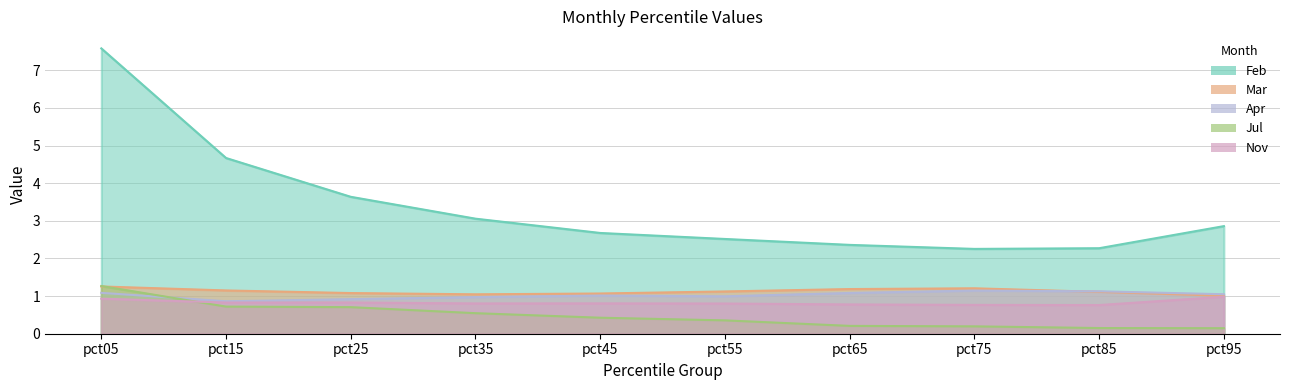

The value of Feb at pct45 is 4.0. True or false?

False